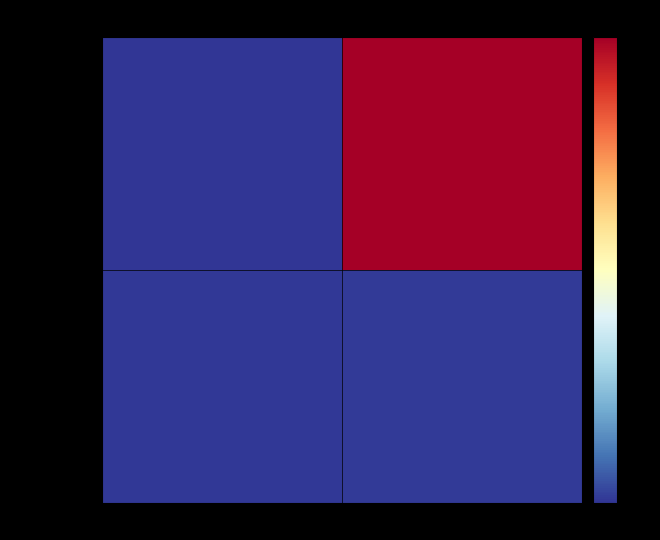

At -1, list the series in order from largest to smallest.

e11fc9b1...b7, 26f81a68...bf7